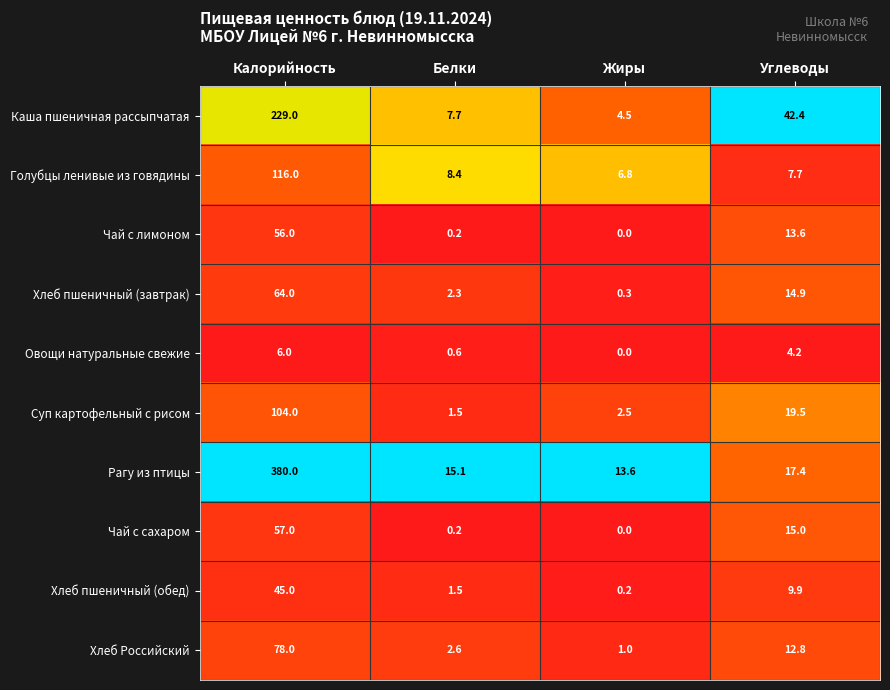

At how many categories does at least one series exceed 0?

4